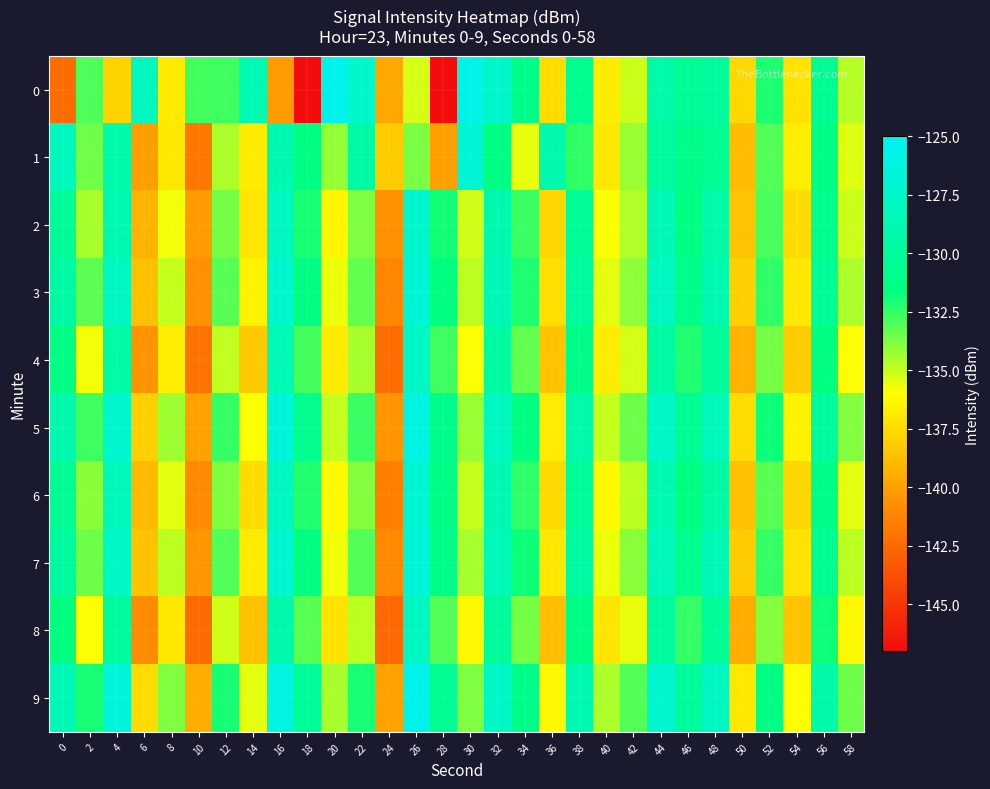

Reading left to right, list all the values displayed in this chart.

0: 0=-142.4	2=-133.0	4=-137.9	6=-128.0	8=-136.9	10=-132.8	12=-132.7	14=-128.7	16=-140.3	18=-147.1	20=-125.5	22=-127.2	24=-139.8	26=-135.2	28=-146.9	30=-125.8	32=-127.4	34=-131.0	36=-137.5	38=-130.6	40=-136.8	42=-135.1	44=-129.2	46=-130.4	48=-130.0	50=-137.7	52=-132.1	54=-137.3	56=-130.5	58=-134.8
1: 0=-128.0	2=-133.5	4=-129.1	6=-140.2	8=-137.0	10=-141.8	12=-134.6	14=-136.8	16=-128.8	18=-131.4	20=-134.1	22=-129.5	24=-138.2	26=-133.7	28=-140.1	30=-126.8	32=-131.3	34=-135.6	36=-128.9	38=-132.4	40=-137.0	42=-134.2	44=-129.8	46=-131.1	48=-130.5	50=-138.9	52=-133.0	54=-136.7	56=-131.2	58=-135.4
2: 0=-130.1	2=-134.5	4=-128.7	6=-139.2	8=-135.8	10=-140.3	12=-133.6	14=-137.1	16=-127.9	18=-132.0	20=-136.4	22=-133.8	24=-140.7	26=-127.3	28=-131.9	30=-135.2	32=-129.0	34=-132.6	36=-137.8	38=-130.3	40=-136.0	42=-134.7	44=-128.4	46=-131.6	48=-129.2	50=-138.5	52=-132.9	54=-137.5	56=-130.8	58=-135.1
3: 0=-129.5	2=-133.2	4=-127.8	6=-138.7	8=-135.0	10=-140.8	12=-133.1	14=-136.5	16=-127.2	18=-131.4	20=-135.7	22=-133.3	24=-141.2	26=-126.8	28=-131.5	30=-134.8	32=-128.5	34=-132.1	36=-137.4	38=-129.8	40=-135.5	42=-134.1	44=-128.0	46=-131.0	48=-128.8	50=-138.0	52=-132.4	54=-137.0	56=-130.3	58=-134.6
4: 0=-131.2	2=-135.8	4=-129.4	6=-140.6	8=-136.7	10=-142.1	12=-134.9	14=-138.3	16=-128.6	18=-132.8	20=-136.9	22=-134.5	24=-142.3	26=-127.5	28=-132.7	30=-136.0	32=-129.7	34=-133.3	36=-138.5	38=-131.0	40=-136.8	42=-135.3	44=-129.5	46=-132.2	48=-130.0	50=-139.2	52=-133.6	54=-138.2	56=-131.5	58=-136.0
5: 0=-128.9	2=-132.7	4=-127.0	6=-138.0	8=-134.3	10=-140.0	12=-132.5	14=-136.0	16=-126.5	18=-130.8	20=-135.0	22=-132.6	24=-140.5	26=-126.0	28=-130.9	30=-134.2	32=-128.0	34=-131.5	36=-136.8	38=-129.2	40=-135.0	42=-133.5	44=-127.5	46=-130.5	48=-128.2	50=-137.5	52=-131.8	54=-136.5	56=-129.8	58=-133.9
6: 0=-130.5	2=-134.0	4=-128.2	6=-139.0	8=-135.5	10=-141.0	12=-133.8	14=-137.5	16=-127.8	18=-132.2	20=-136.2	22=-133.9	24=-141.5	26=-127.0	28=-131.2	30=-135.0	32=-128.8	34=-132.4	36=-137.6	38=-130.2	40=-136.3	42=-134.8	44=-128.8	46=-131.5	48=-129.5	50=-138.7	52=-133.1	54=-137.8	56=-131.0	58=-135.5
7: 0=-129.8	2=-133.5	4=-127.5	6=-138.5	8=-134.8	10=-140.5	12=-133.0	14=-136.8	16=-127.0	18=-131.6	20=-135.8	22=-133.0	24=-141.0	26=-126.5	28=-131.0	30=-134.5	32=-128.3	34=-131.8	36=-137.0	38=-129.5	40=-135.7	42=-134.0	44=-128.2	46=-130.8	48=-128.5	50=-138.2	52=-132.5	54=-137.2	56=-130.5	58=-134.8
8: 0=-131.5	2=-136.0	4=-129.8	6=-140.9	8=-137.0	10=-142.5	12=-135.2	14=-138.6	16=-129.0	18=-133.1	20=-137.2	22=-134.8	24=-142.6	26=-127.8	28=-133.0	30=-136.3	32=-130.0	34=-133.6	36=-138.8	38=-131.3	40=-137.1	42=-135.6	44=-129.8	46=-132.5	48=-130.3	50=-139.5	52=-133.9	54=-138.5	56=-131.8	58=-136.3
9: 0=-128.5	2=-132.0	4=-126.5	6=-137.5	8=-133.8	10=-139.5	12=-132.0	14=-135.5	16=-126.0	18=-130.2	20=-134.5	22=-132.0	24=-140.0	26=-125.5	28=-130.5	30=-133.8	32=-127.5	34=-131.0	36=-136.3	38=-128.8	40=-134.6	42=-133.0	44=-127.0	46=-130.0	48=-127.8	50=-137.0	52=-131.3	54=-136.0	56=-129.2	58=-133.5